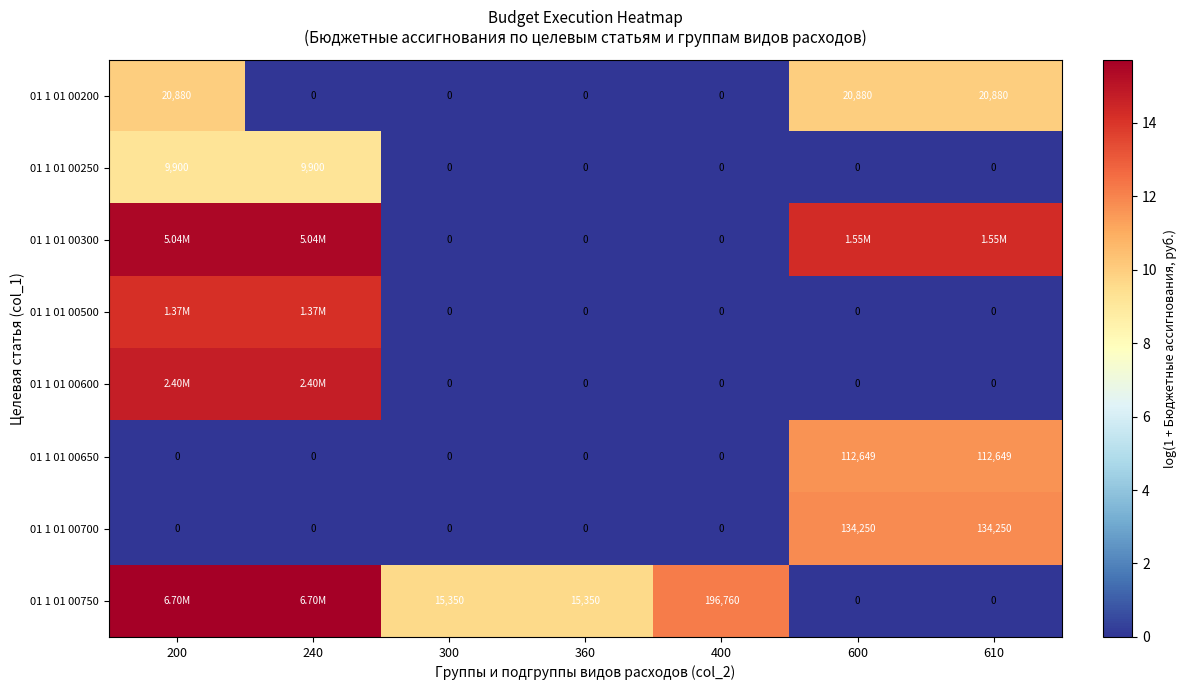

How many series are shown in this chart?

8